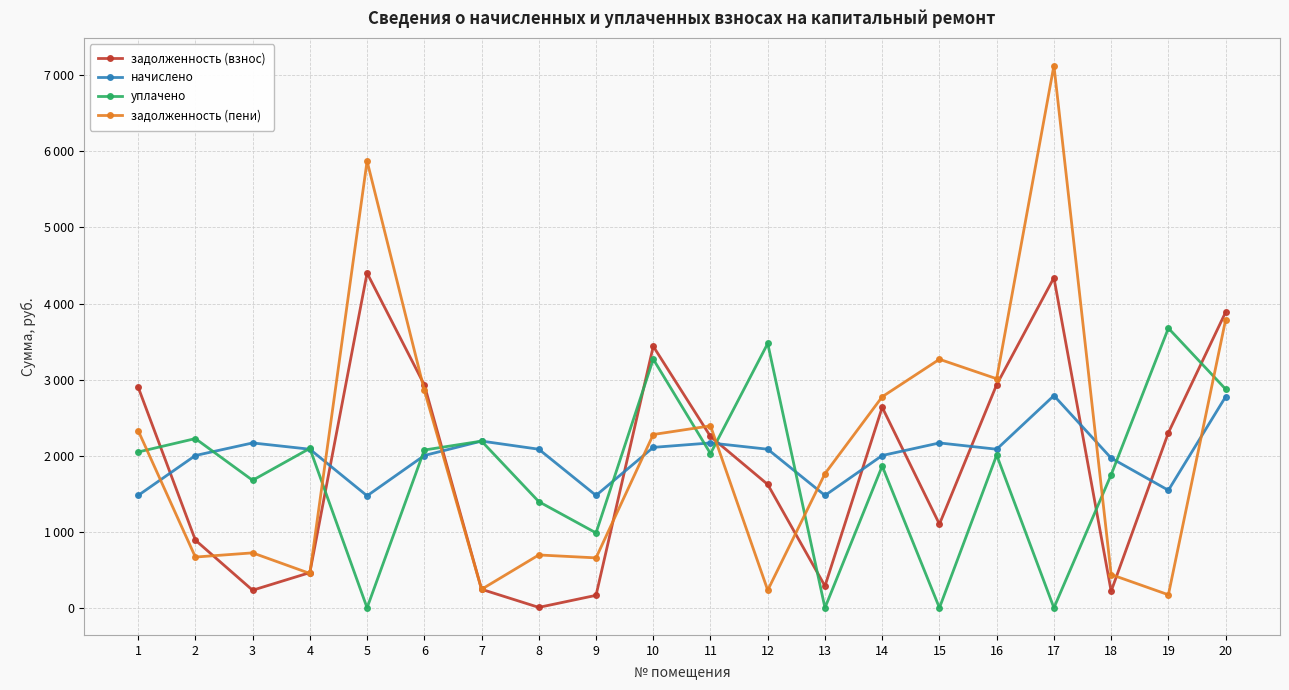

What is the total value across all series at 14?

9276.8